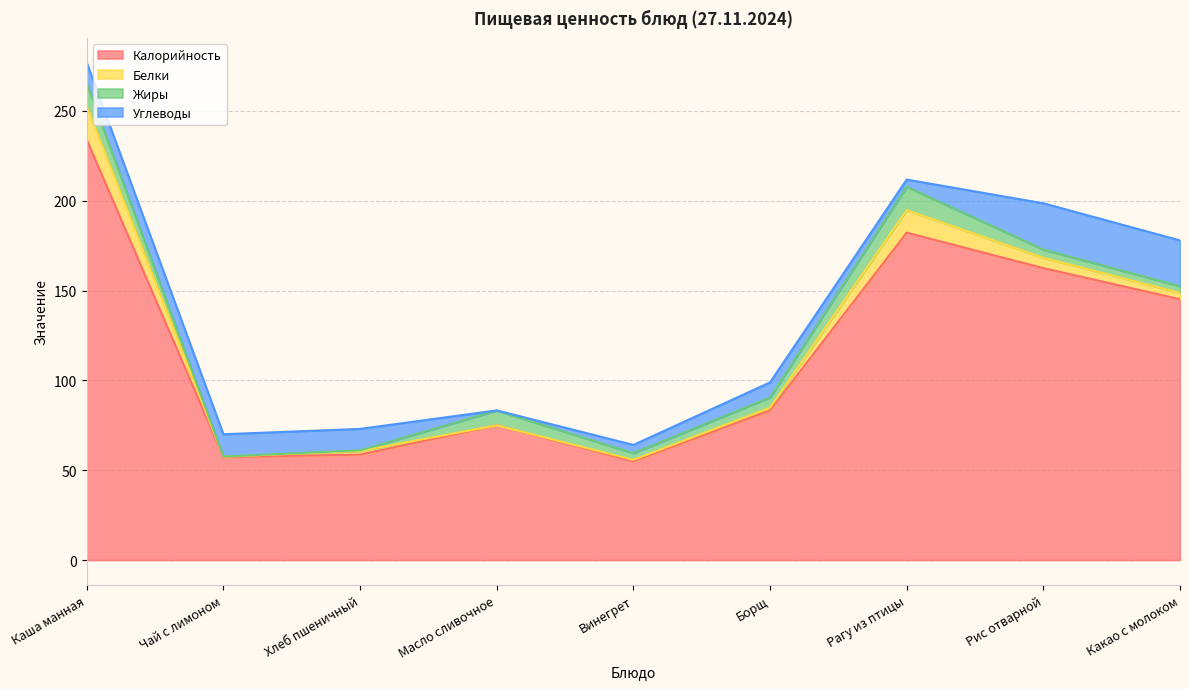

Which category has the highest value in the Калорийность series?

Каша манная